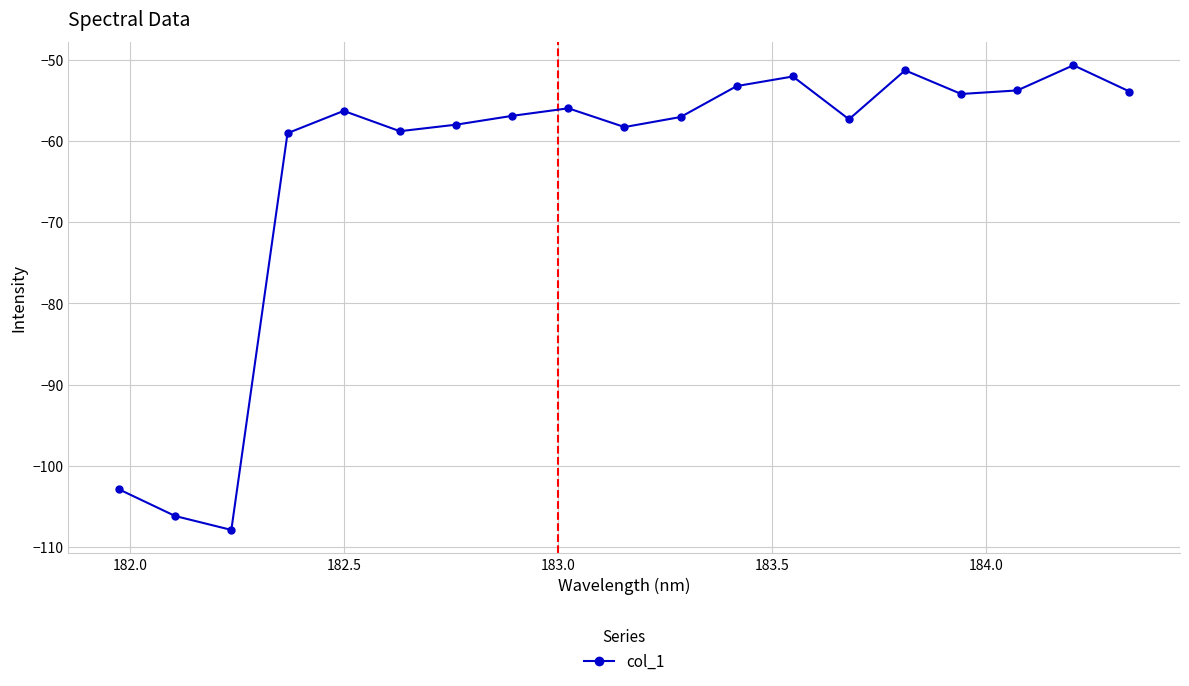

True or false: there are more than 2 points higher than both neighbors.

True